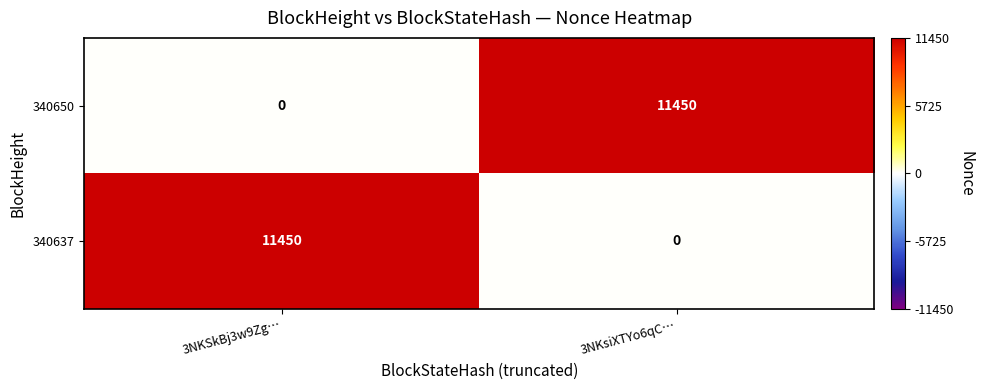

What is the sum of the 340637 values at 3NKSkBj3w9Zg… and 3NKsiXTYo6qC…?

11450